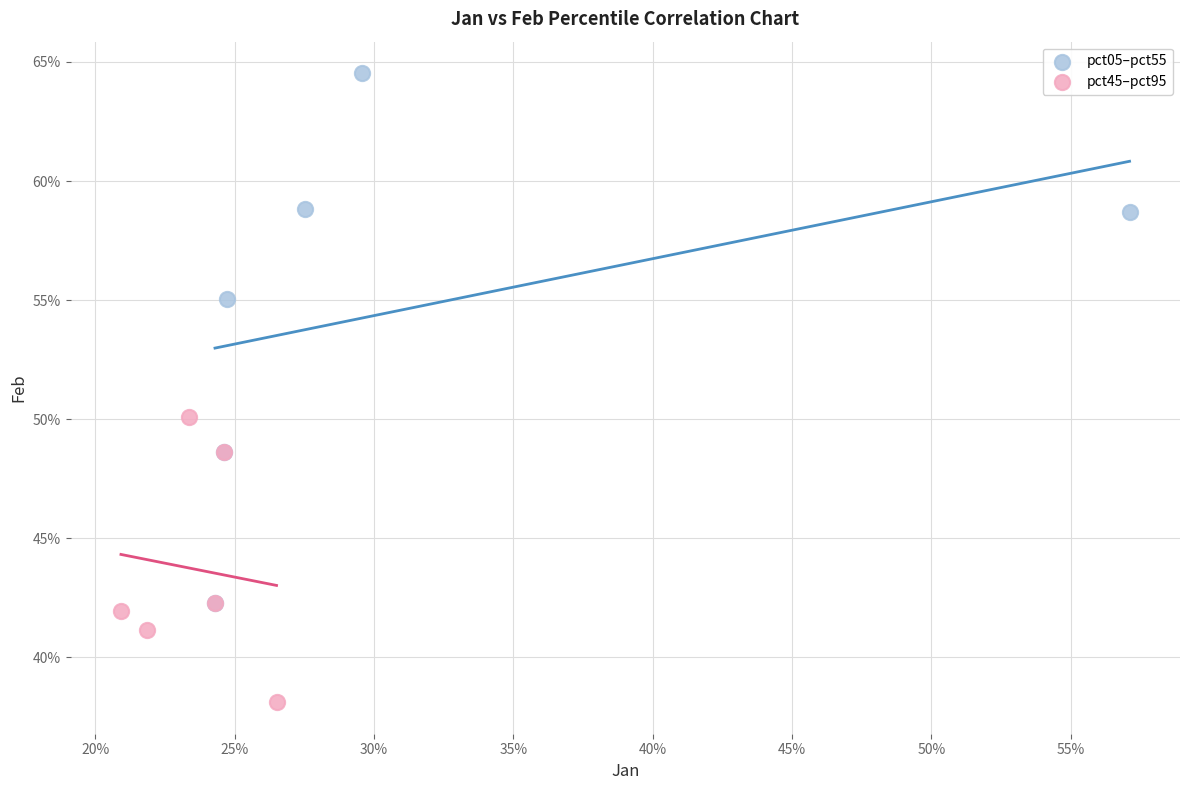

Which series reaches the maximum Y coordinate?

pct05–pct55